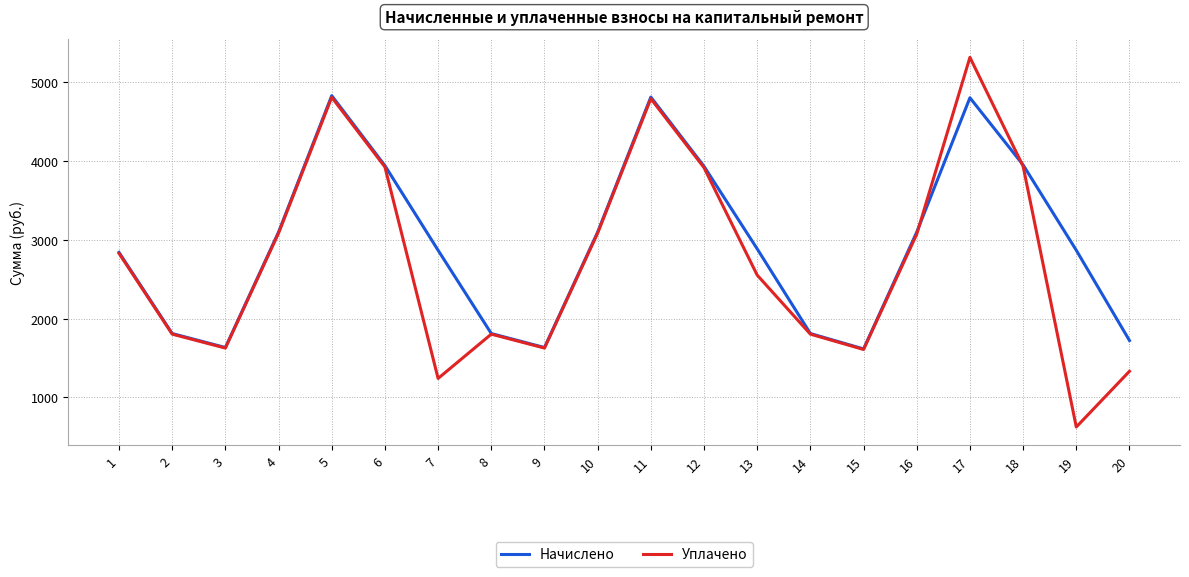

Which series has the widest spread of values?

Уплачено